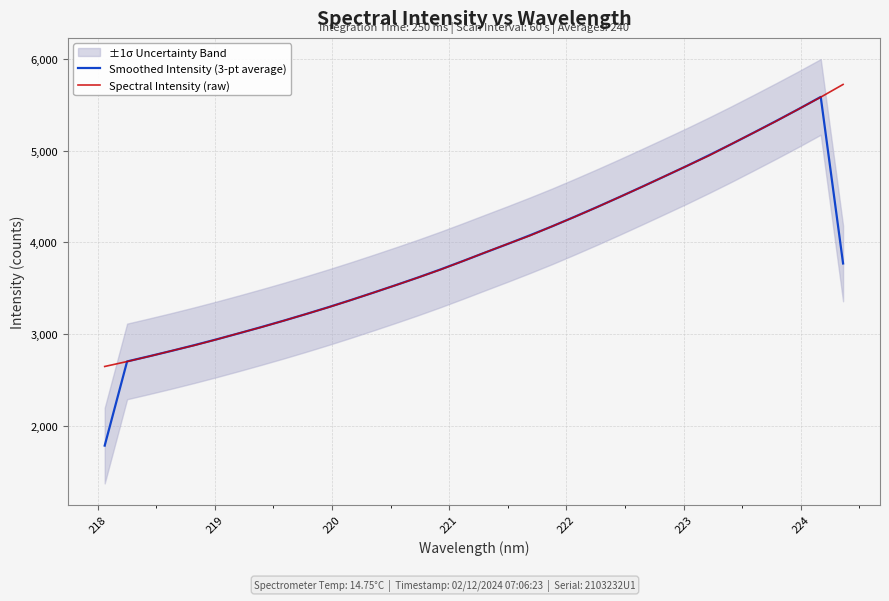

What is the highest value of the Smoothed Intensity (3-pt average) series?

5587.0